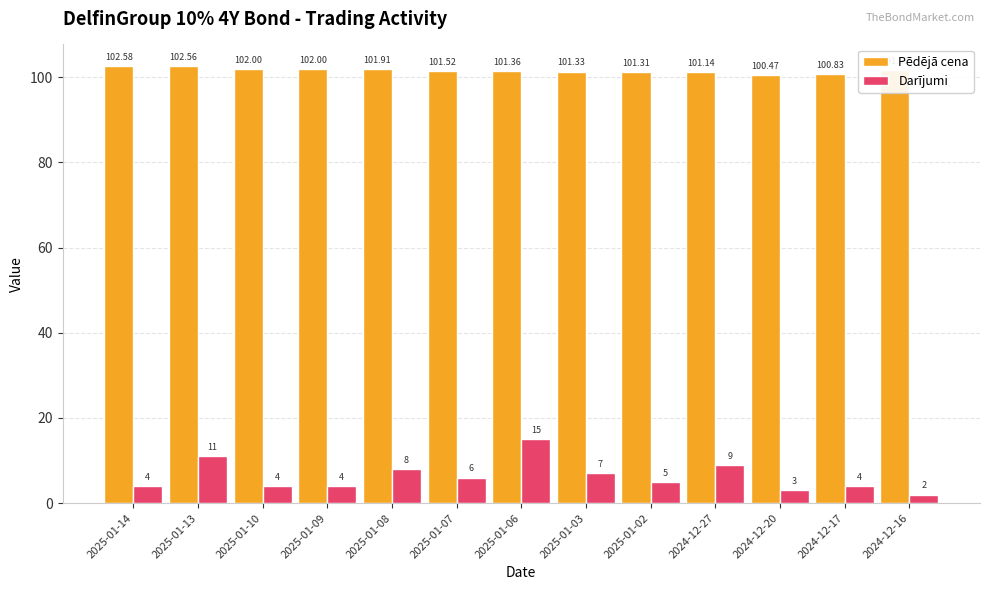

Where does the Darījumi series first go above 5?

2025-01-13